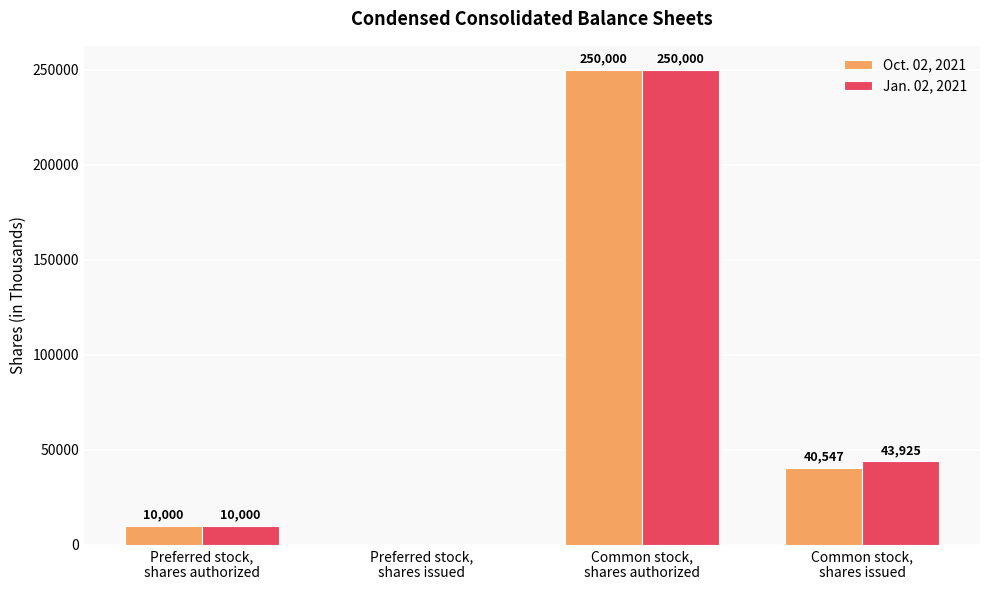

Which series has the largest total across all categories?

Jan. 02, 2021